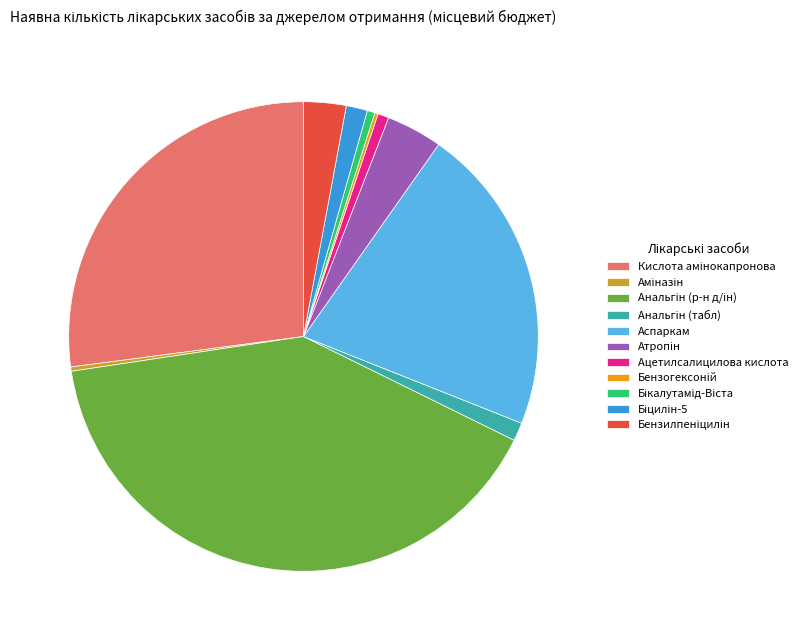

Is it true that Ацетилсалицилова кислота is 1% of the pie?

True